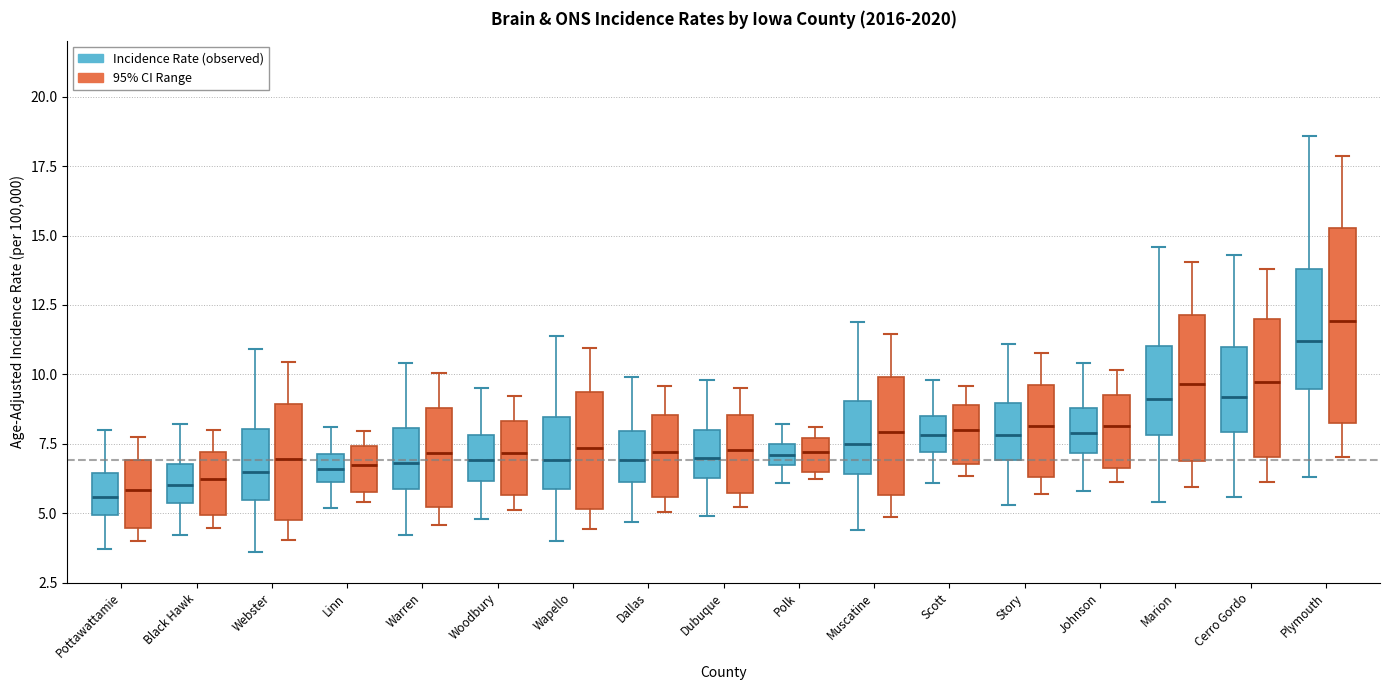

Which box's median line is the highest?

Plymouth (95% CI Range)